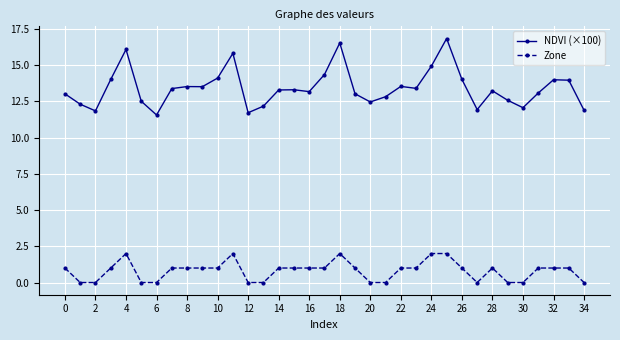

What is the difference between the maximum and minimum values in the NDVI (×100) series?

5.3